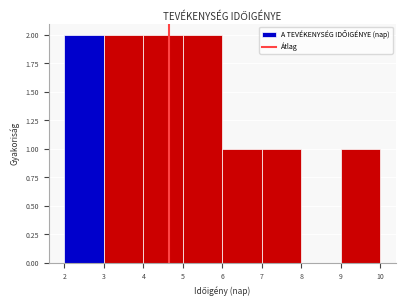

What is the height of the bar covering 9 to 10 on the x-axis? The values are not printed on the chart, so give them approximately, as read against the axis.

1